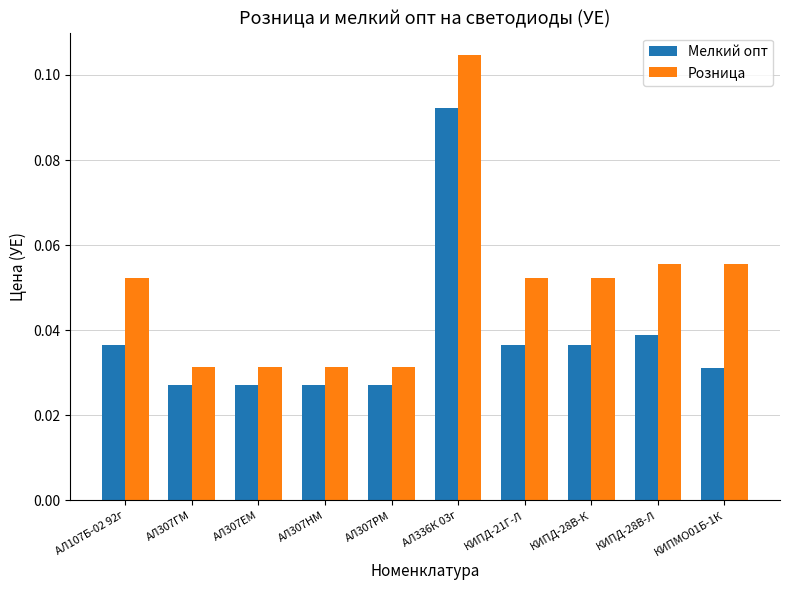

The Розница series shows 0.0 at КИПД-28В-К. True or false?

False